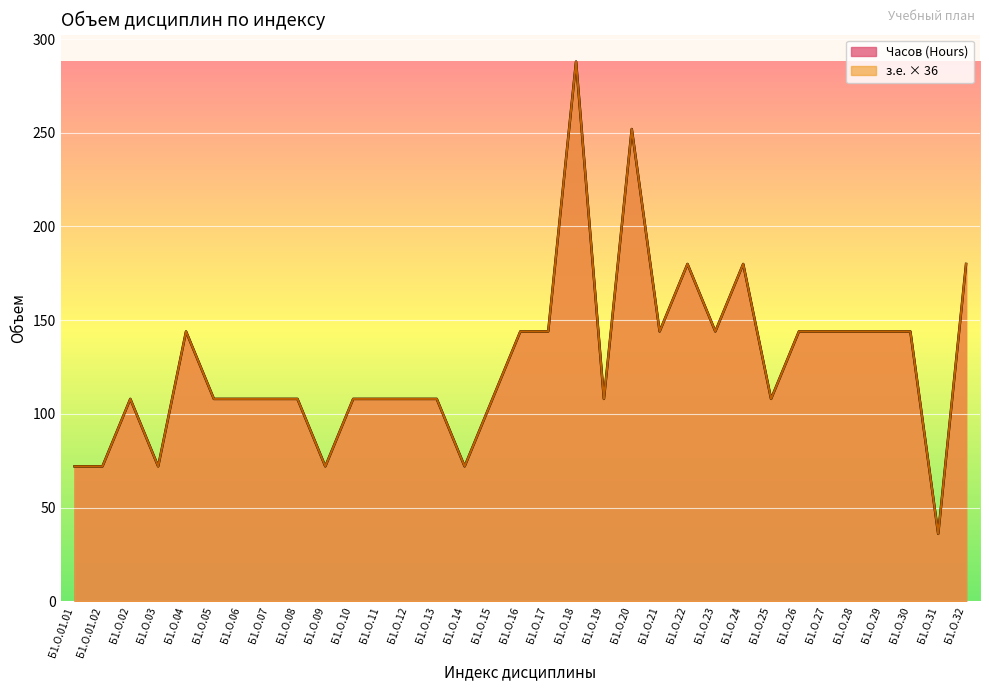

How many series are shown in this chart?

2